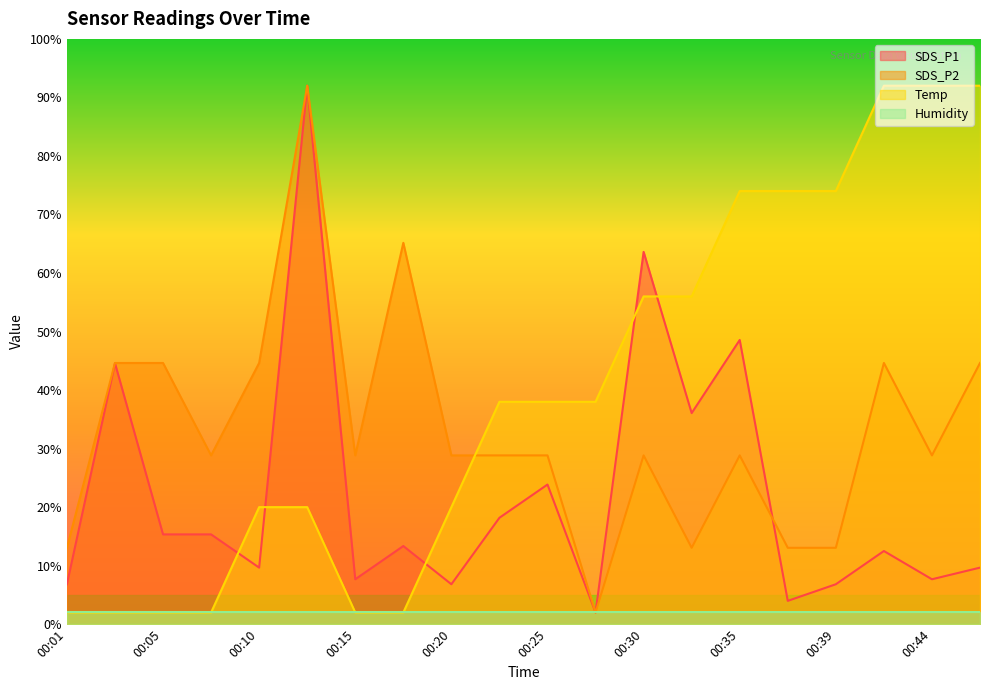

List the series in order of their overall mean, highest first.

Temp, SDS_P2, SDS_P1, Humidity